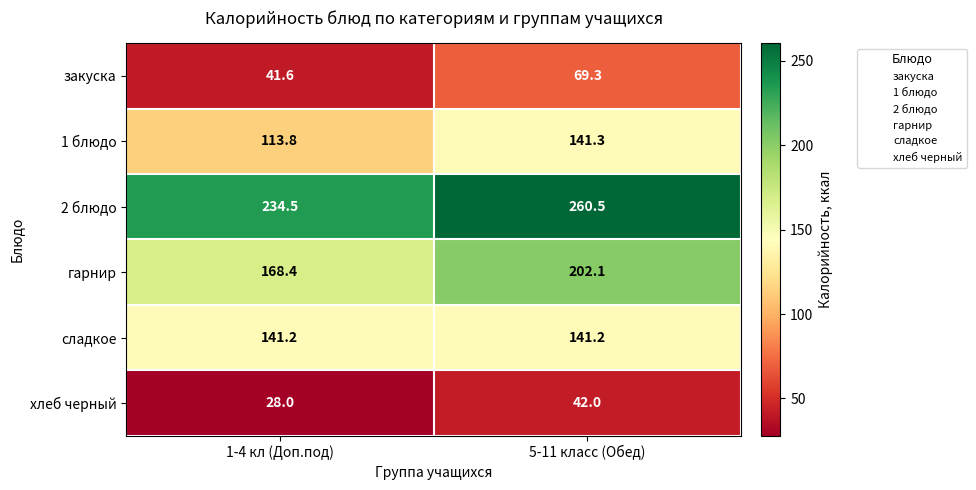

Reading right to left, what are all the values shown in this chart?

закуска: 69.3	41.6
1 блюдо: 141.3	113.8
2 блюдо: 260.5	234.5
гарнир: 202.1	168.4
сладкое: 141.2	141.2
хлеб черный: 42.0	28.0